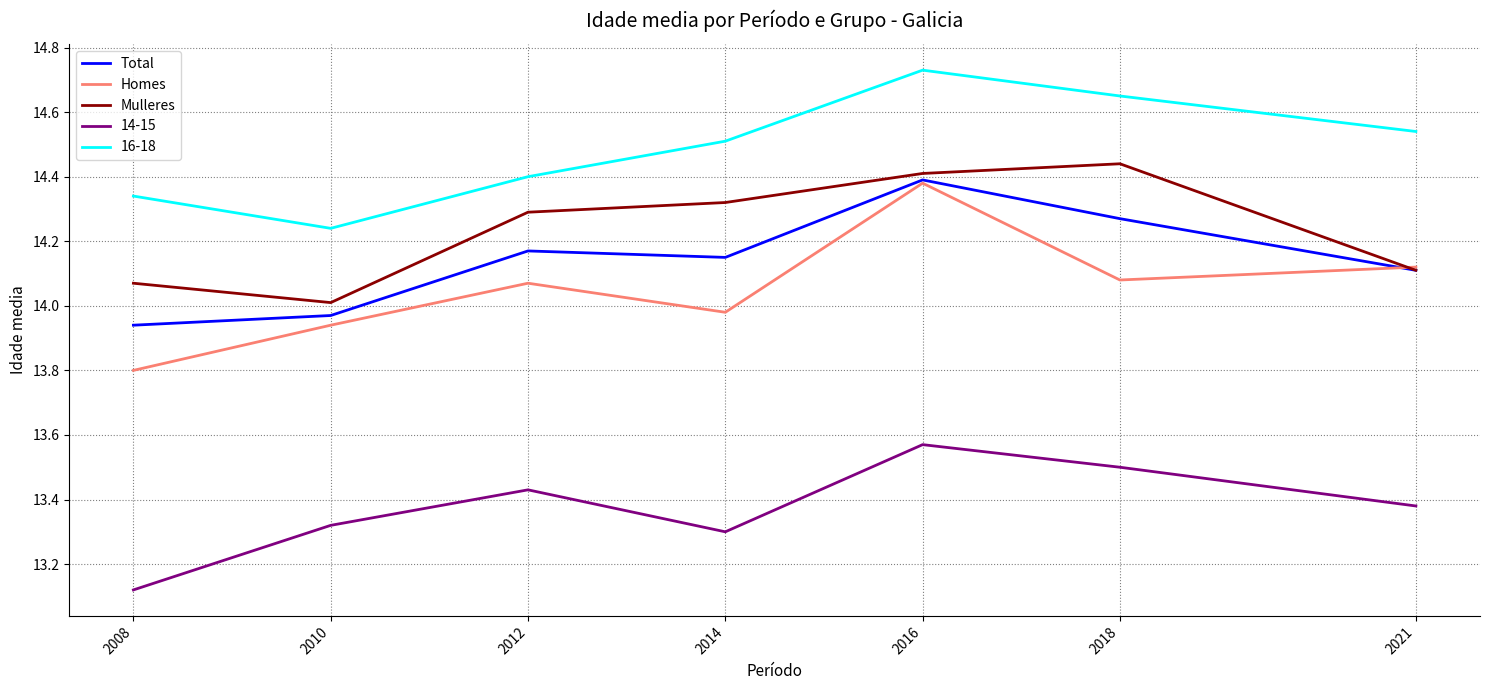

What is the sum of all Homes values?

98.4